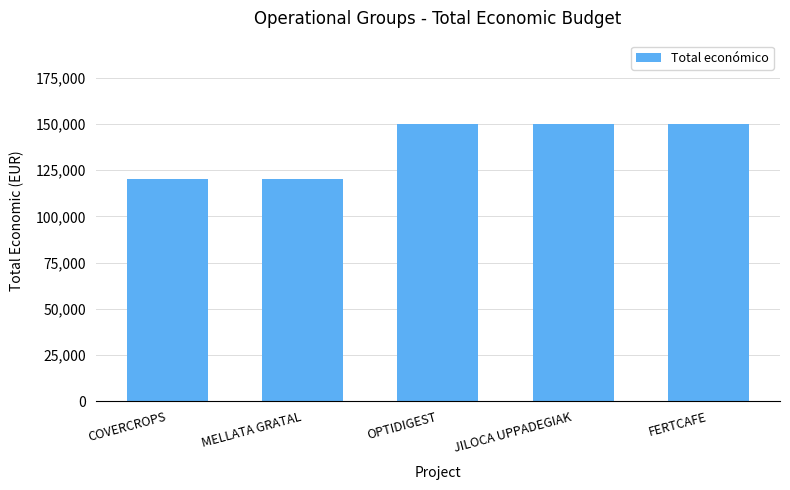

Reading right to left, transcribe all the data shown in this chart.

150000	150000	150000	120000	120000